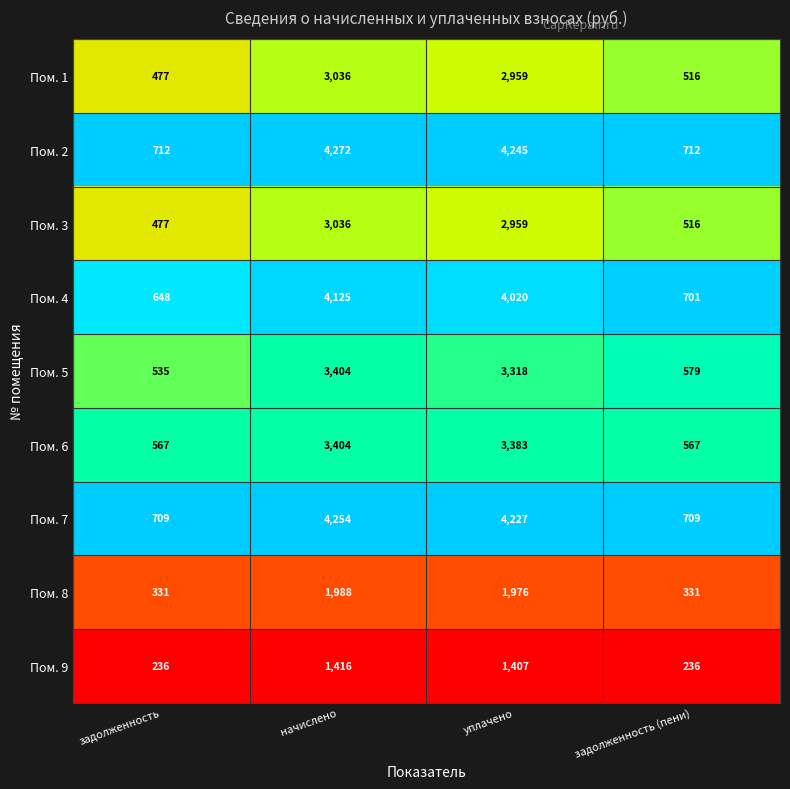

What is the greatest value displayed?

4272